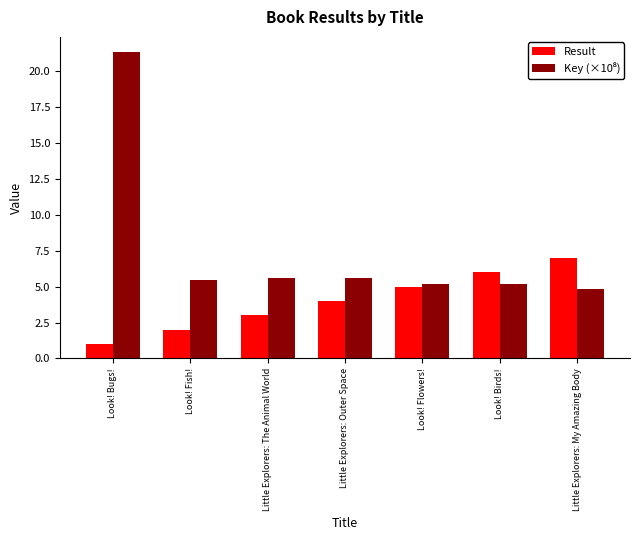

Which label corresponds to the smallest value in the chart?

Look! Bugs!